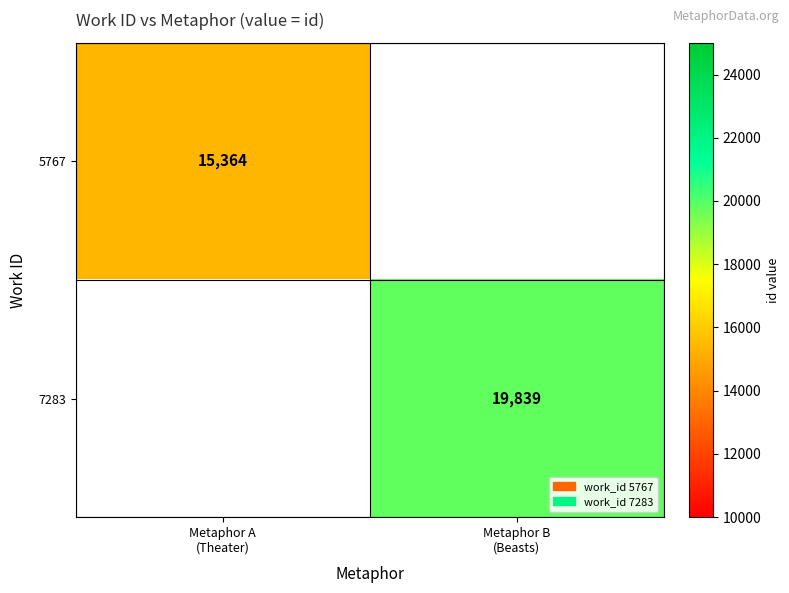

At which category does the chart reach its minimum across all series?

Metaphor A
(Theater)